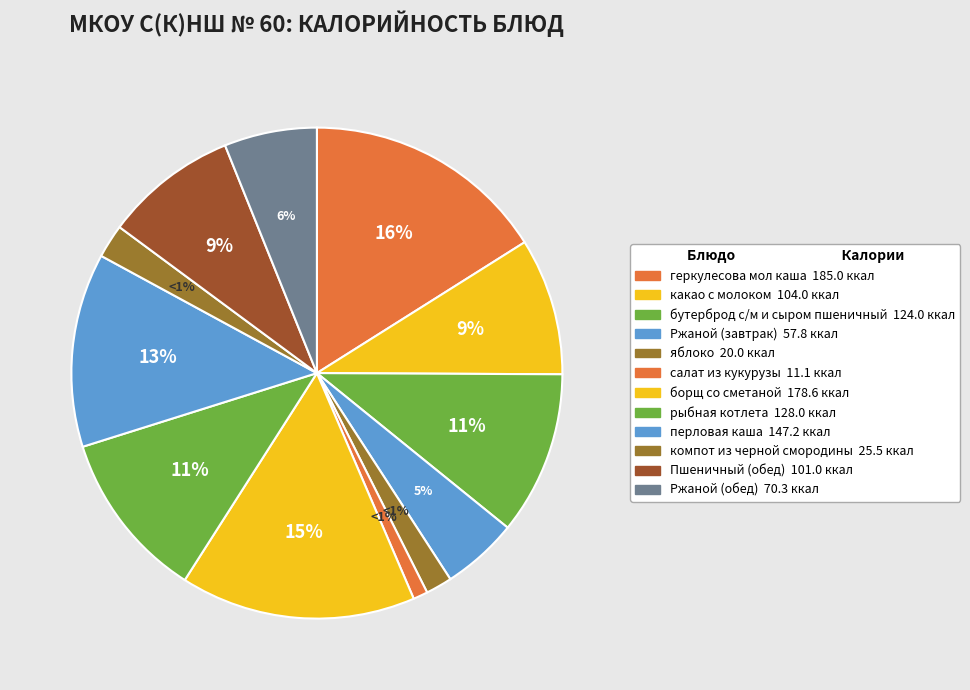

Combined, do какао с молоком and компот из черной смородины account for over 50%?

No